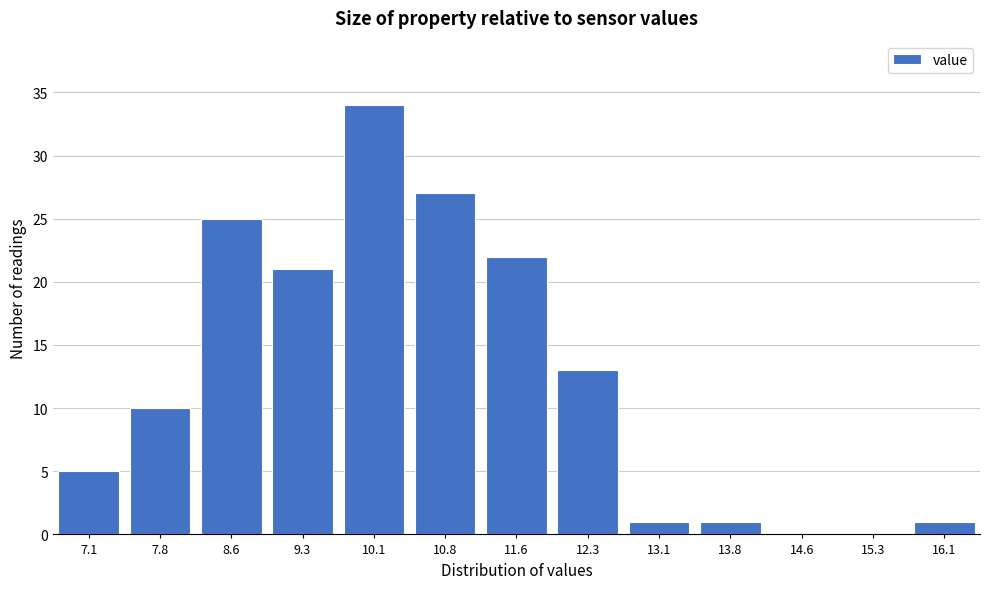

Reading left to right, transcribe all the data shown in this chart.

7.1=5	7.8=10	8.6=25	9.3=21	10.1=34	10.8=27	11.6=22	12.3=13	13.1=1	13.8=1	14.6=0	15.3=0	16.1=1